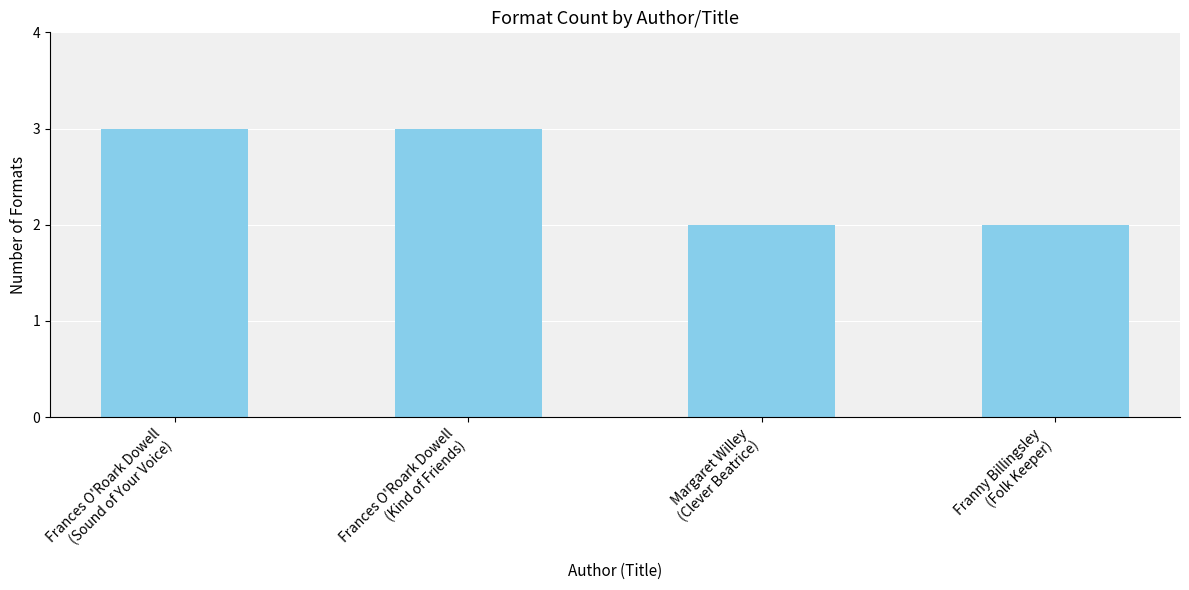

What is the sum of all values?

10